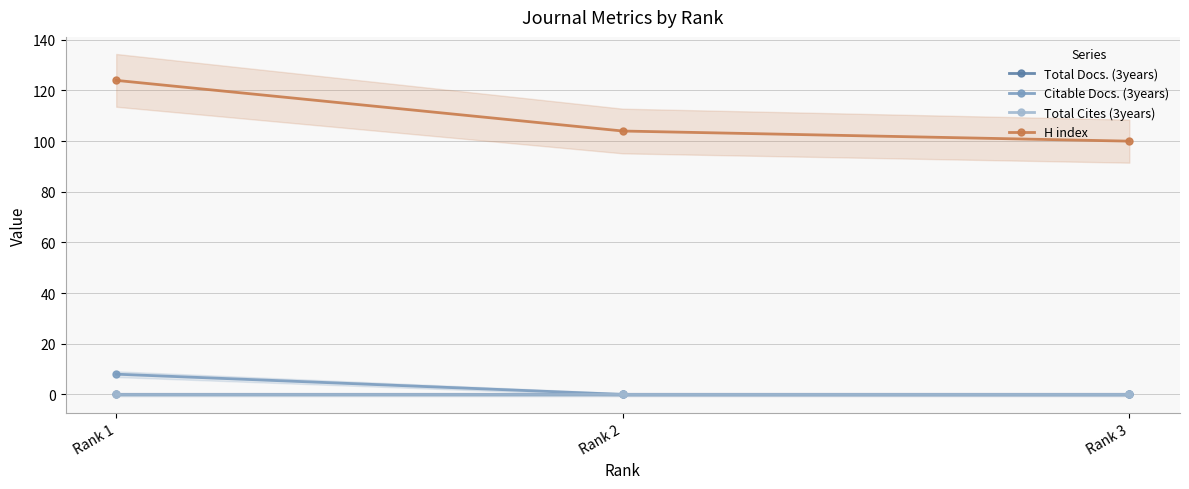

What is the approximate value of H index at Rank 2, to the nearest 5?

105